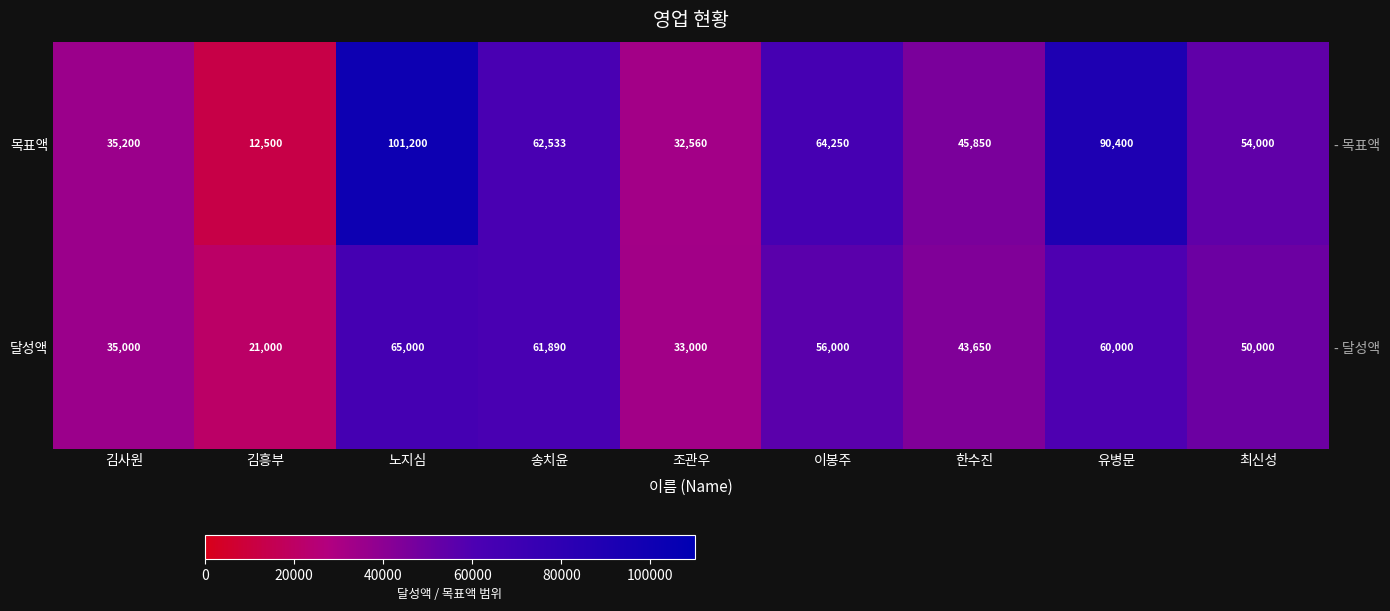

What is the sum of the 목표액 values at 노지심 and 조관우?

133760